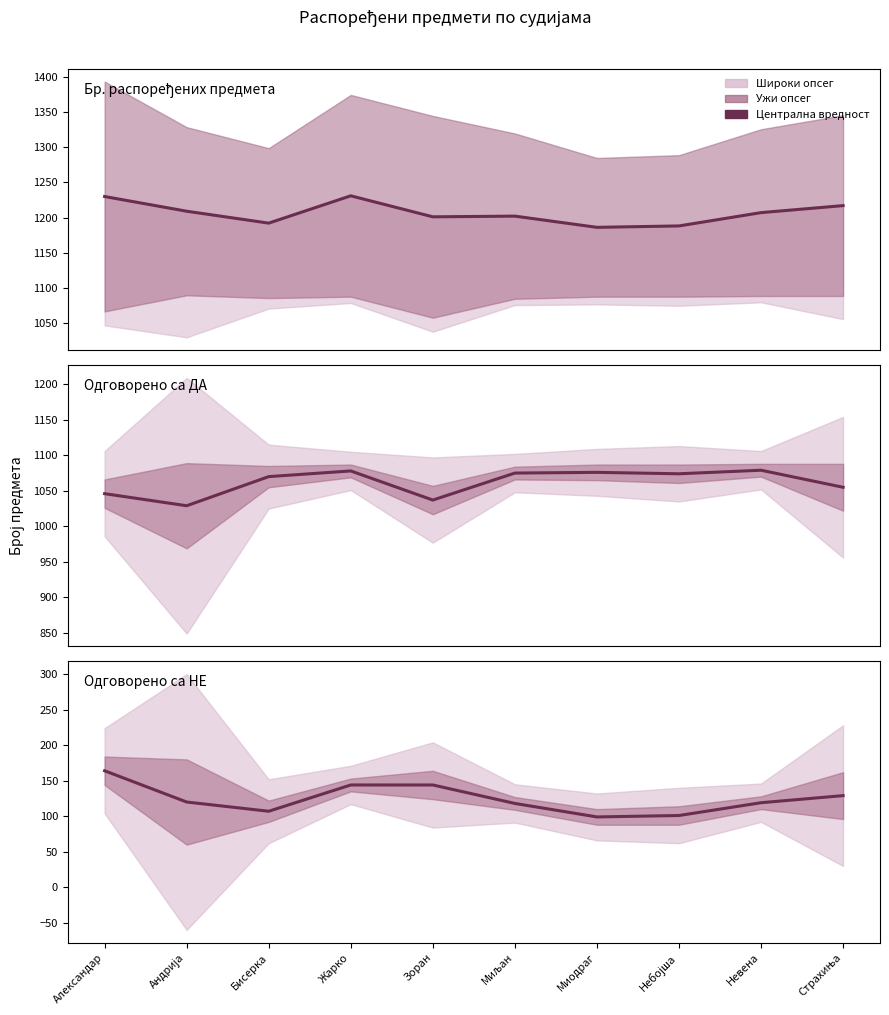

Does the chart display data point markers on the line(s)?

No